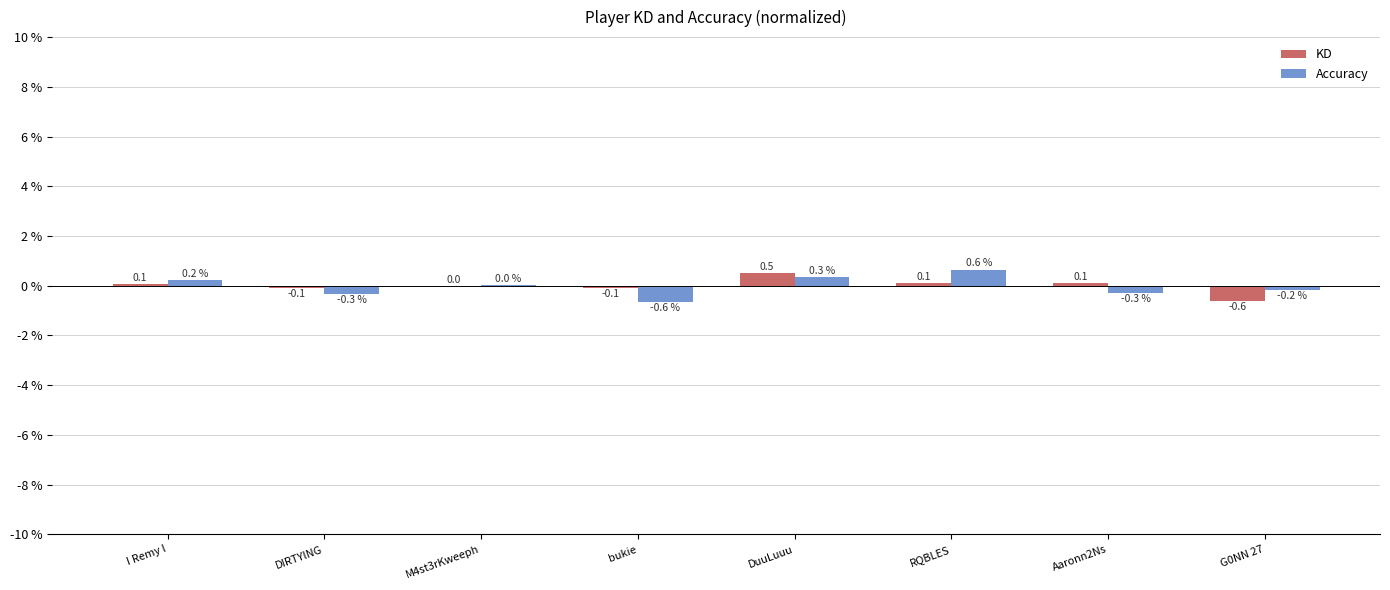

At which label does KD first exceed 0?

I Remy l